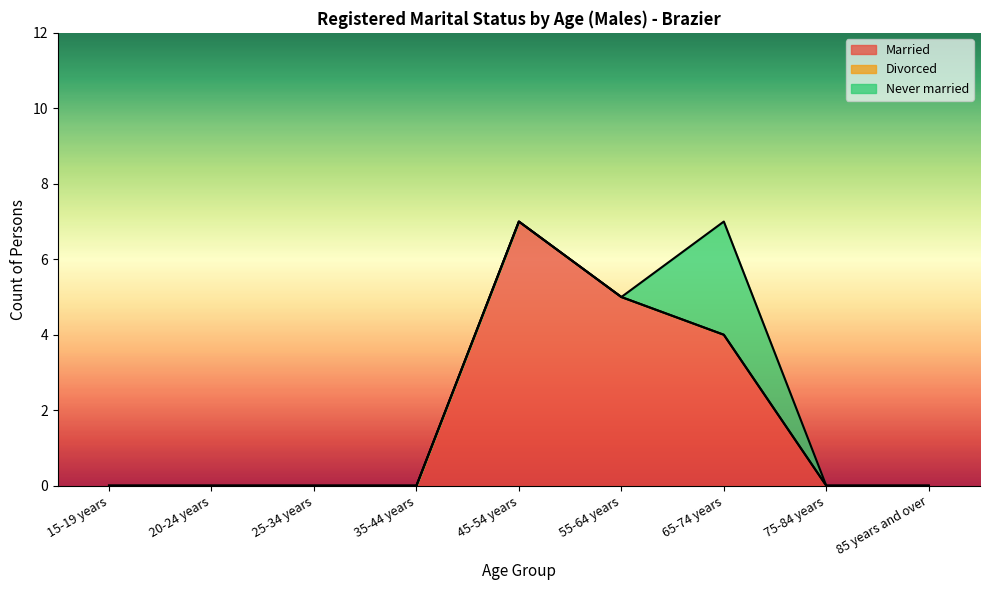

The Never married series shows 0 at 15-19 years. True or false?

True